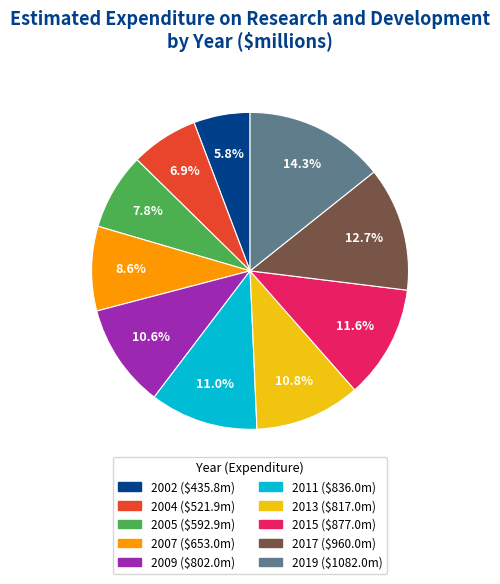

Is it true that 2015 is 17% of the pie?

False